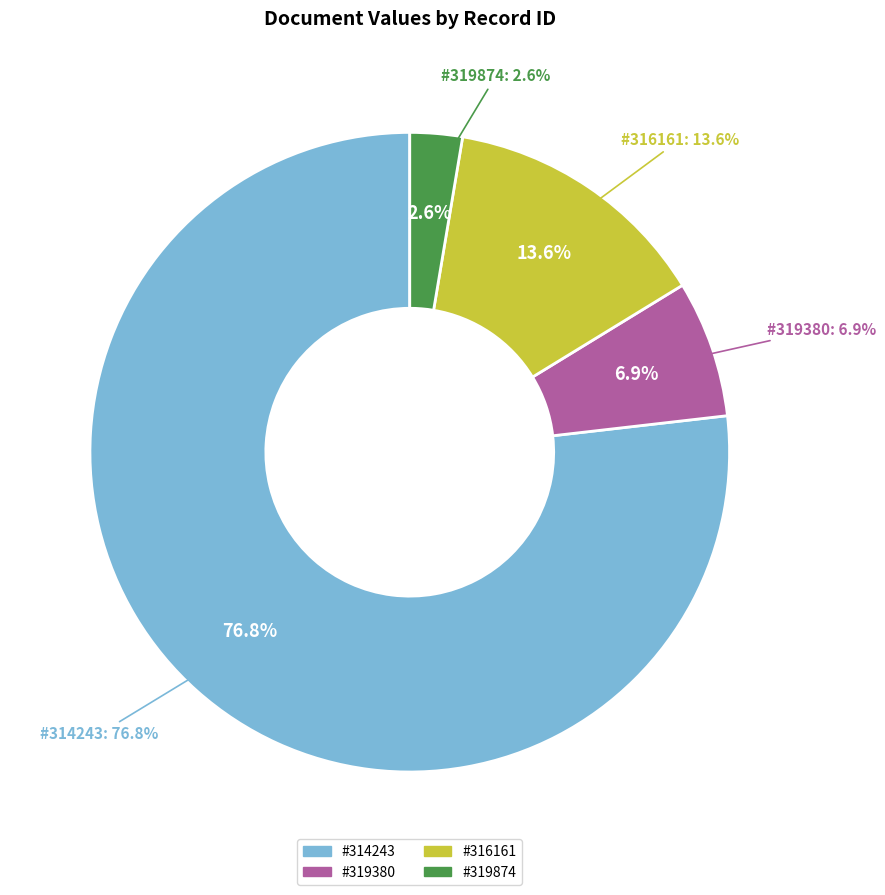

Is 314243 the majority of the pie?

Yes